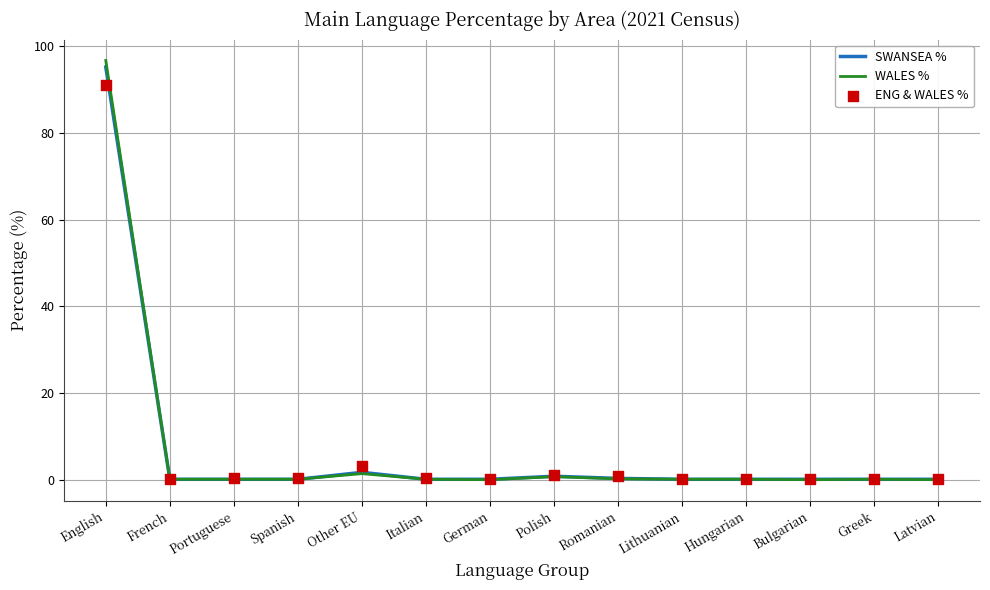

At how many categories does at least one series exceed 74?

1